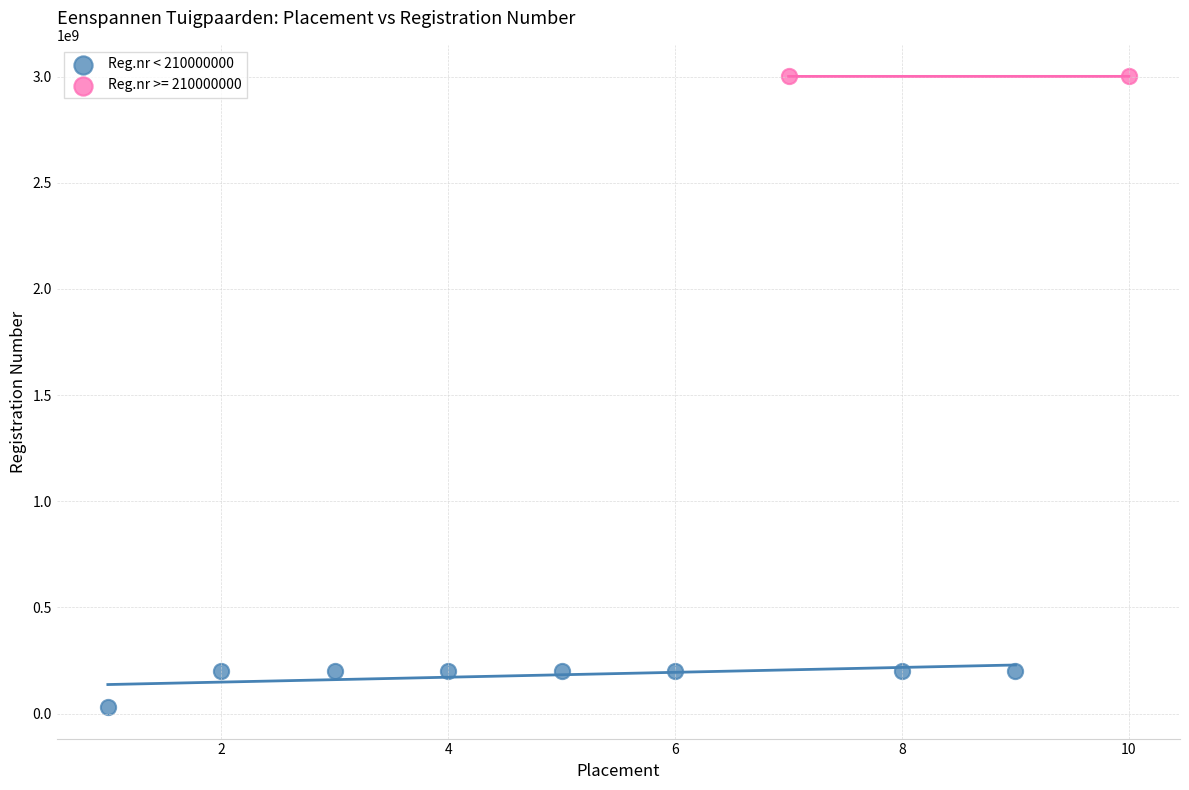

What are all the series names shown in the legend?

Reg.nr < 210000000, Reg.nr >= 210000000